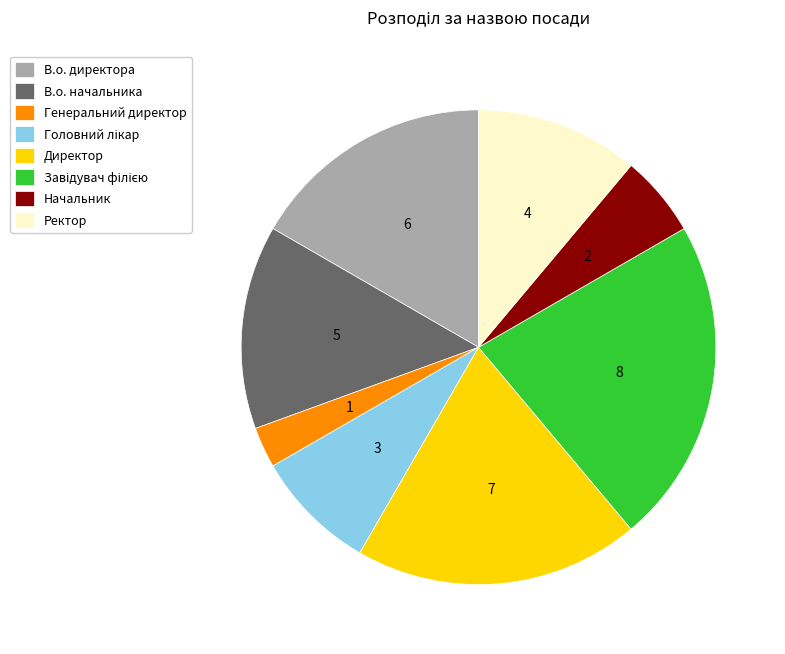

True or false: Начальник accounts for 18% of the total.

False